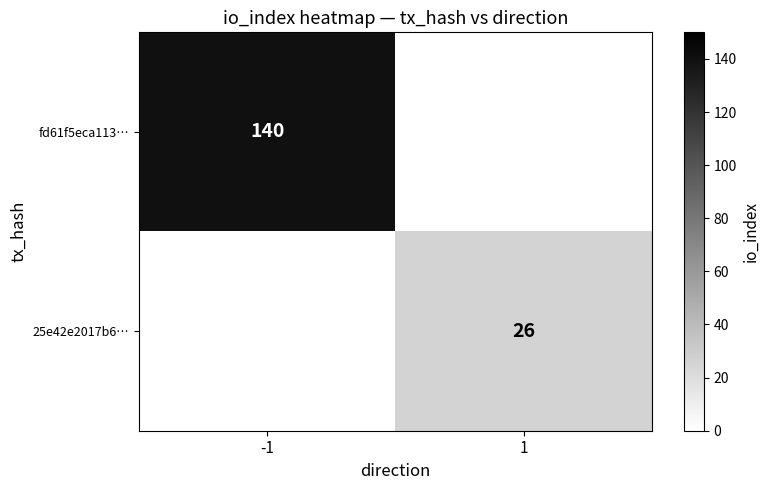

The 25e42e2017b6… series shows 26 at 1. True or false?

True